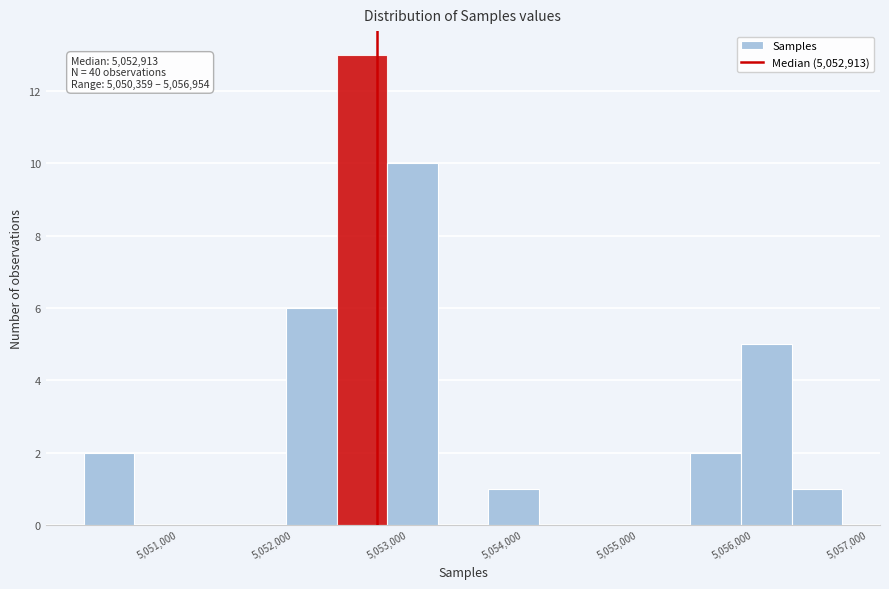

Which range on the x-axis has the tallest bar?

5052600 to 5053000